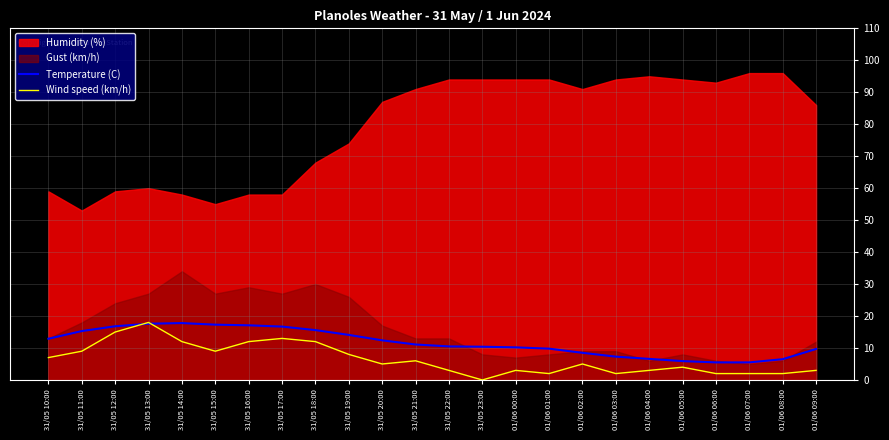

What is the label of the 12th point from the right?

31/05 22:00